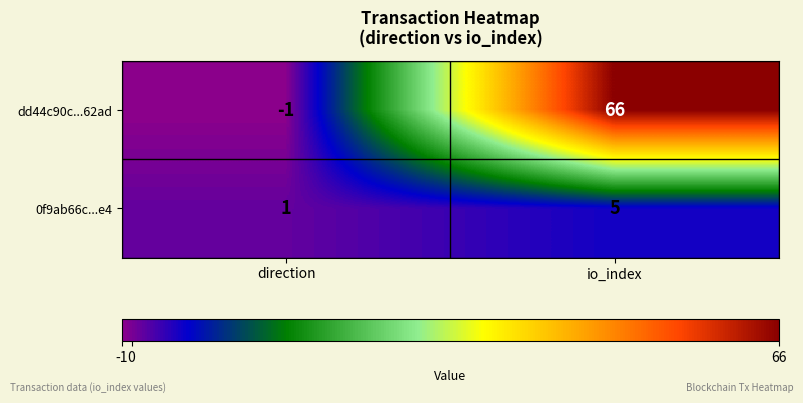

Which series has the largest total across all categories?

dd44c90c...62ad